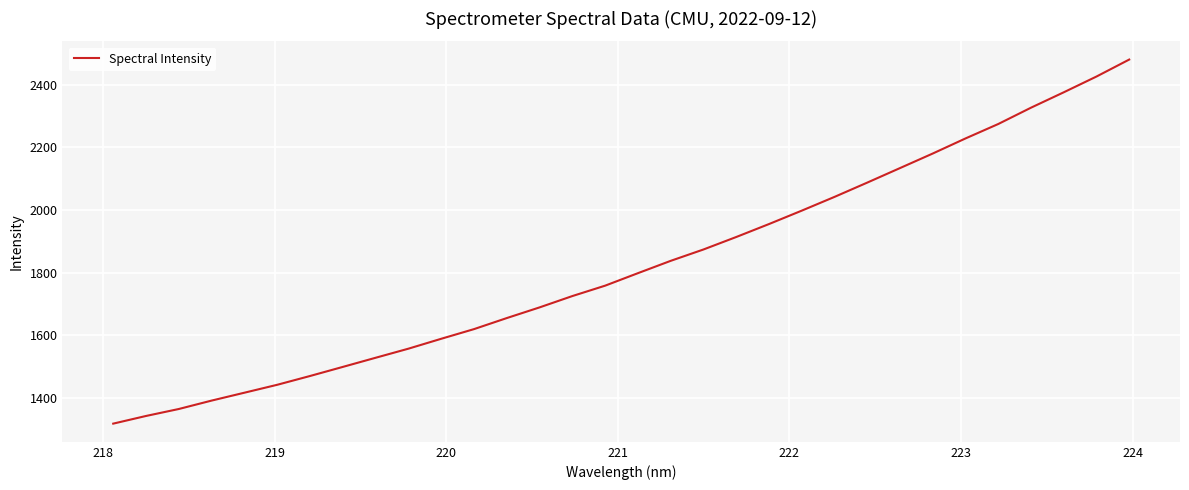

What is the greatest value displayed?

2479.6